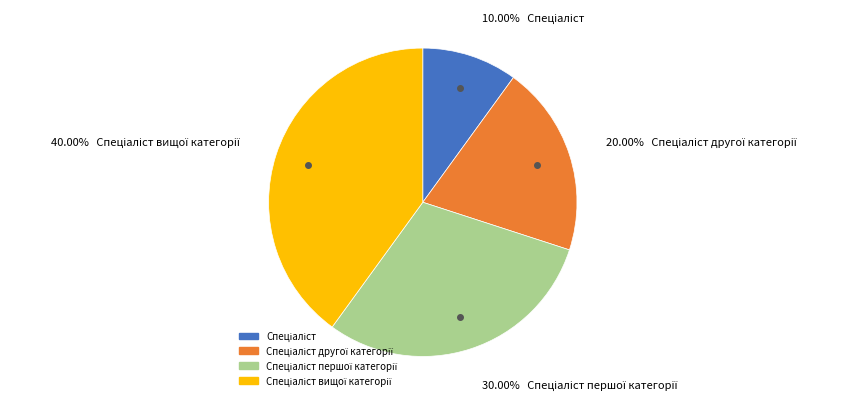

Is there any slice that represents more than half of the pie?

No